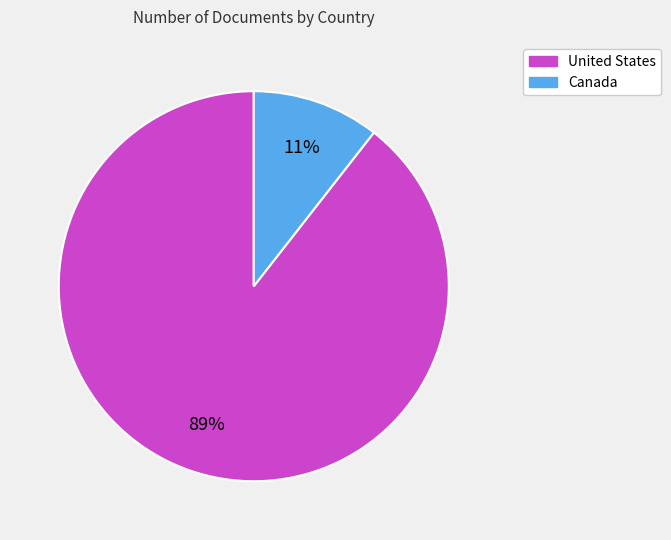

Which has a higher value, United States or Canada?

United States